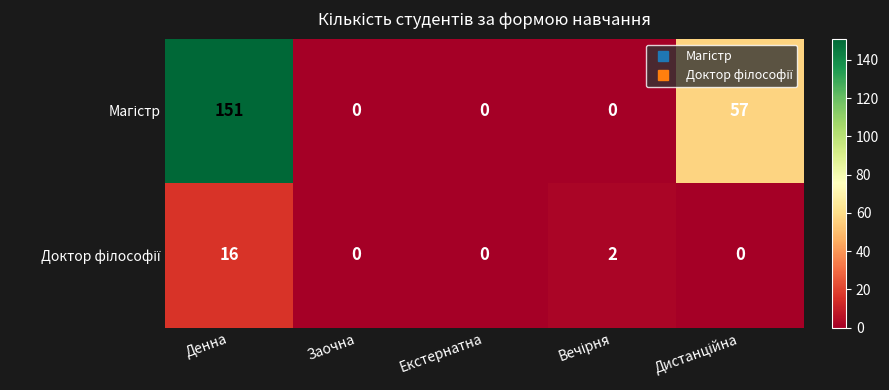

What is the maximum value shown in the chart?

151